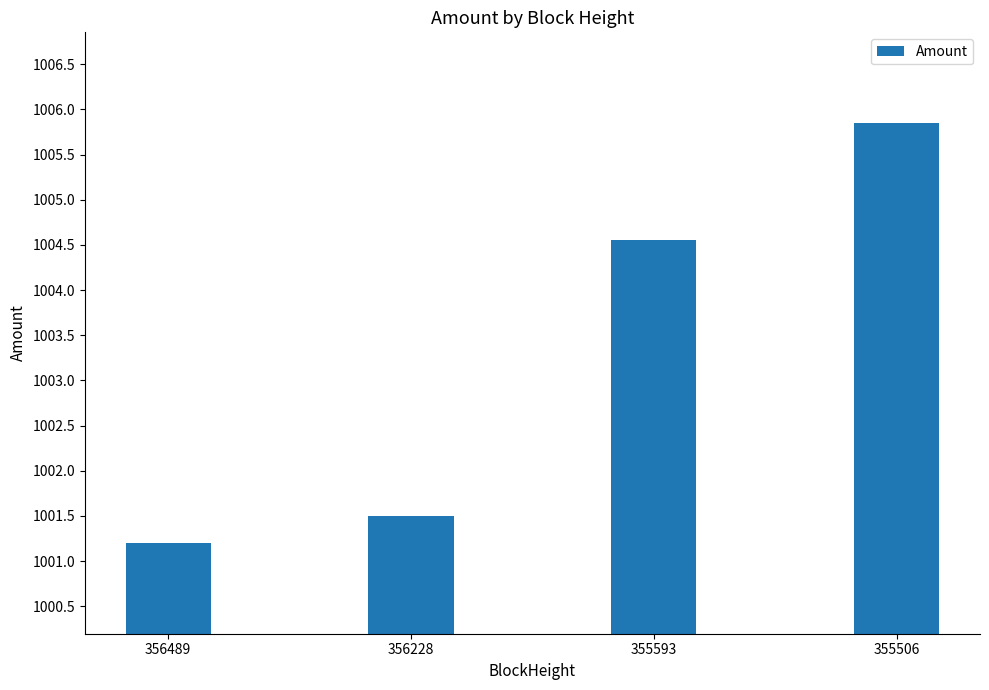

How many data points are less than 1004?

2